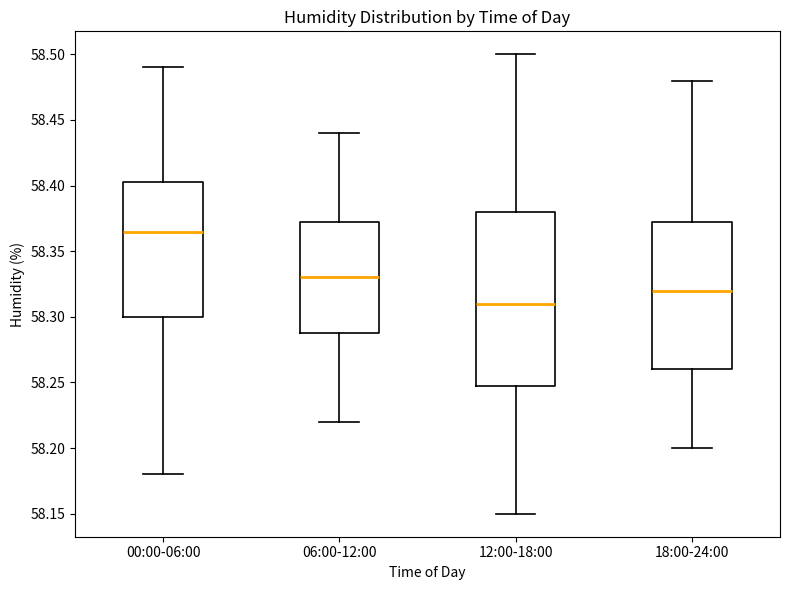

Which box is the tallest, from its lower edge to its upper edge?

12:00-18:00